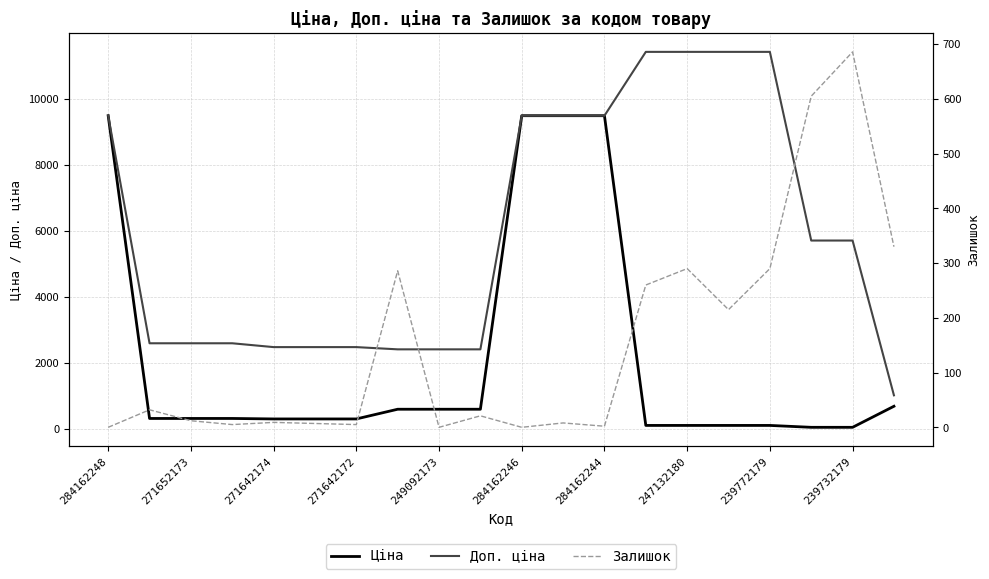

What are all the series names shown in the legend?

Ціна, Доп. ціна, Залишок